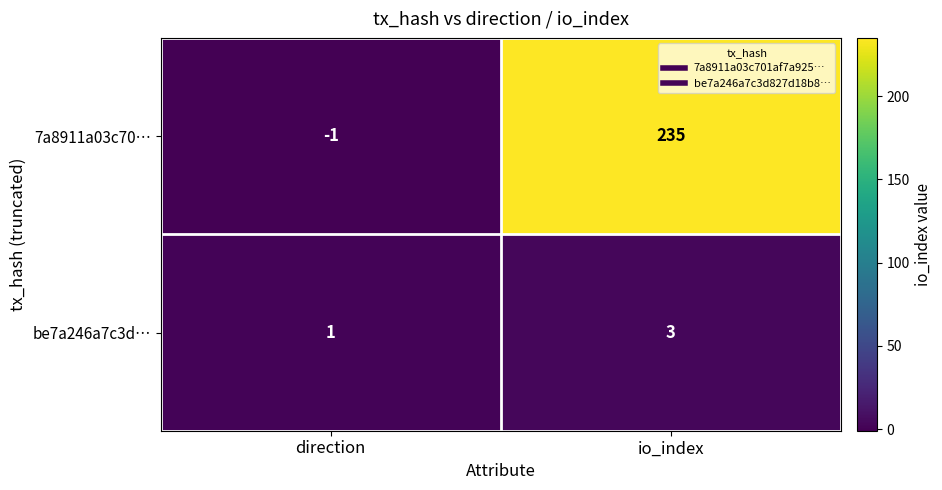

At which category does the chart reach its minimum across all series?

direction